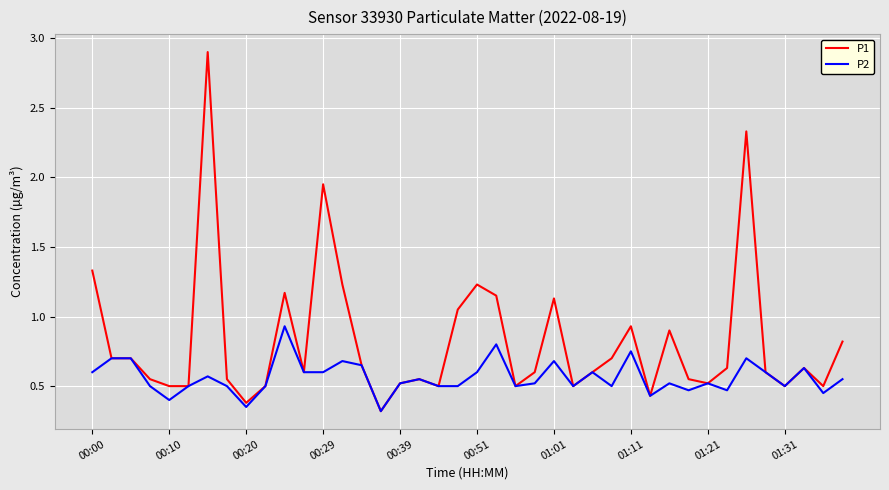

Rank the series by their maximum value, from lowest to highest.

P2, P1